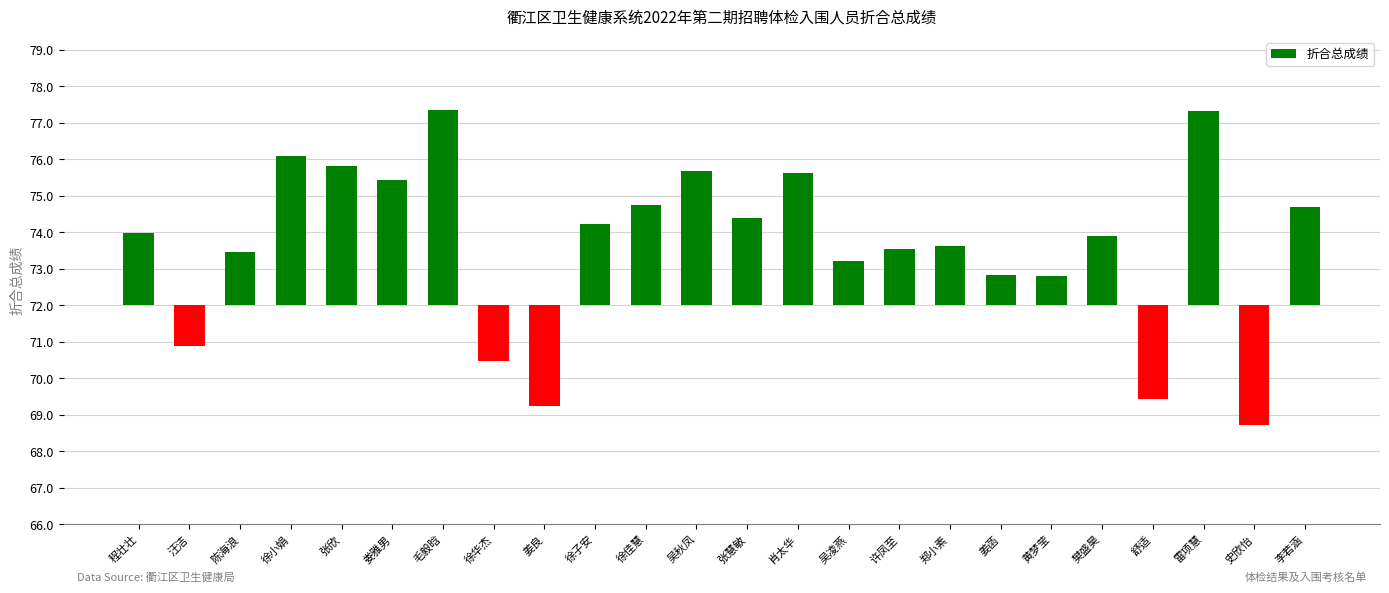

The value at 徐子安 is 2.2. True or false?

True